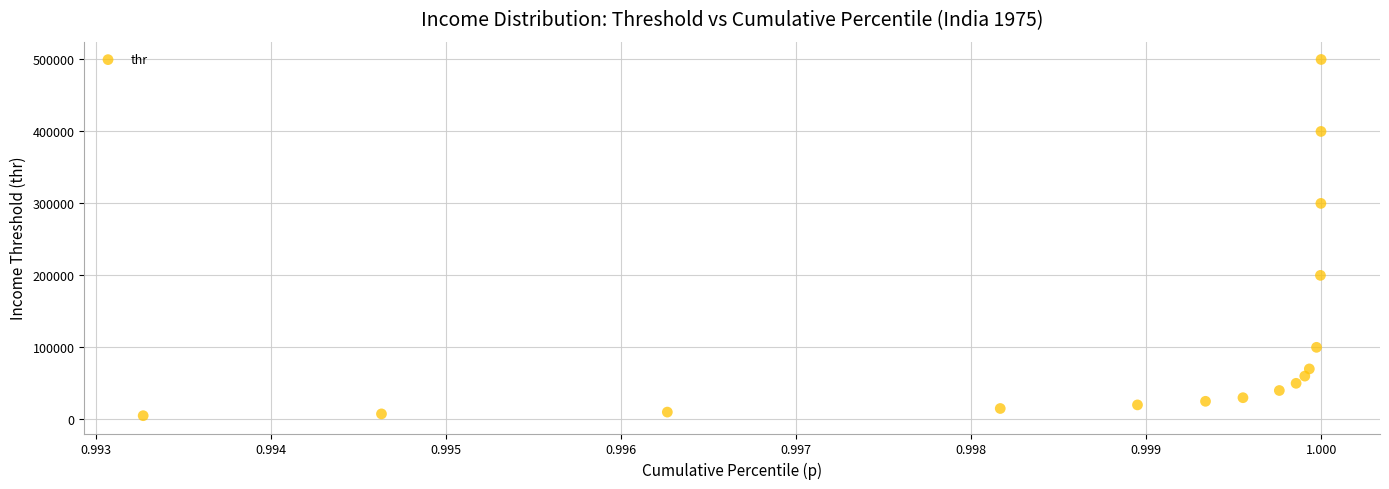

What is the range of Y values (max minus min)?

495000